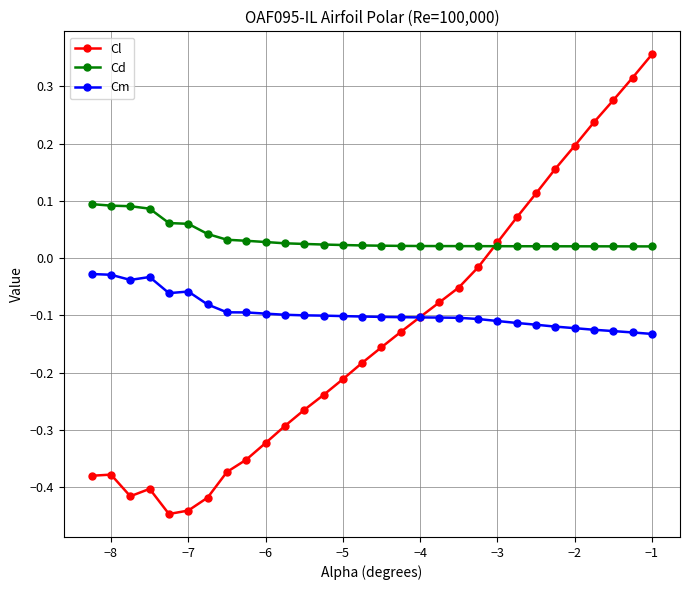

True or false: Cm has more than 0 interior local peaks.

True